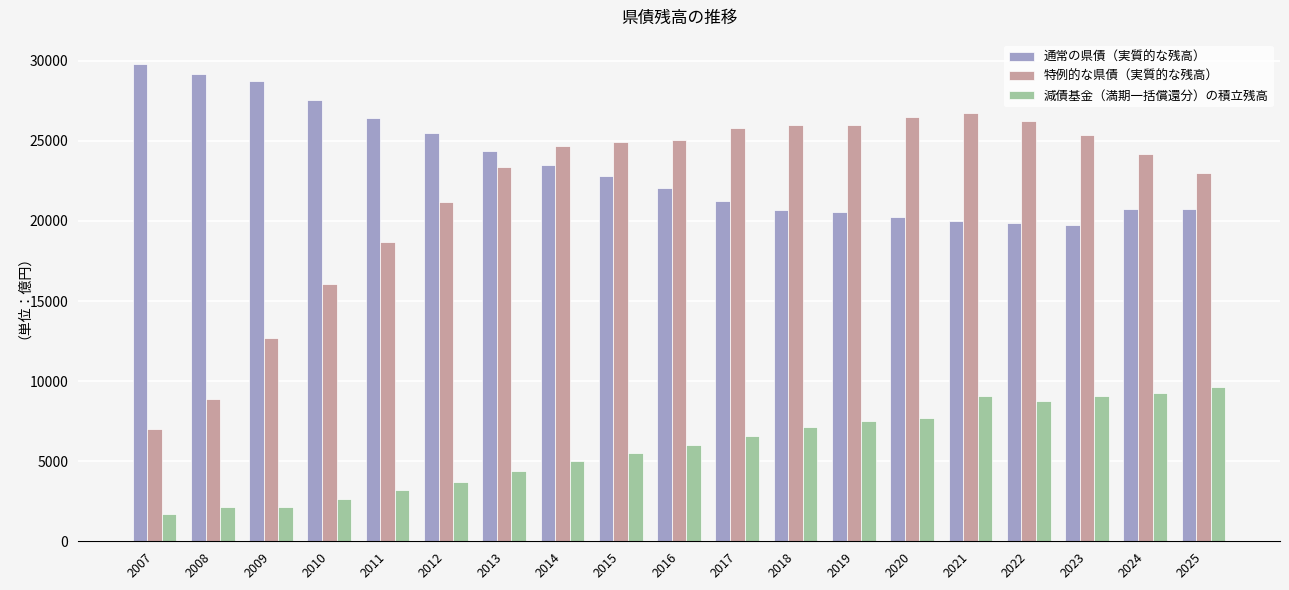

Where is 特例的な県債（実質的な残高） nearest to the value 16901?

2010